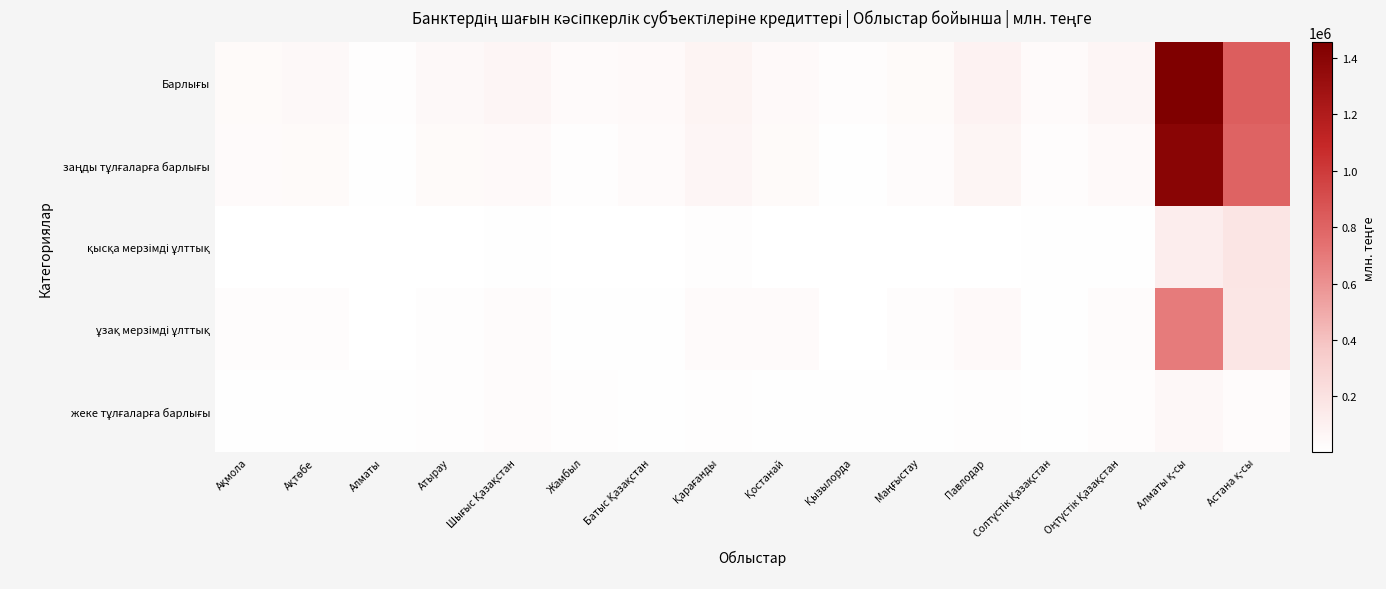

At Солтүстік Қазақстан, list the series in order from largest to smallest.

Барлығы, заңды тұлғаларға барлығы, қысқа мерзімді ұлттық, ұзақ мерзімді ұлттық, жеке тұлғаларға барлығы